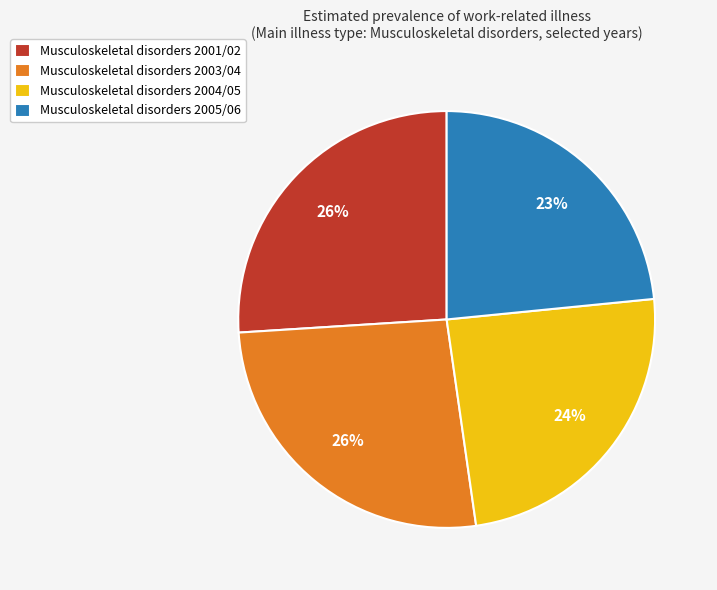

Approximately how many times larger is the value at Musculoskeletal disorders 2003/04 compared to Musculoskeletal disorders 2005/06?

1.1